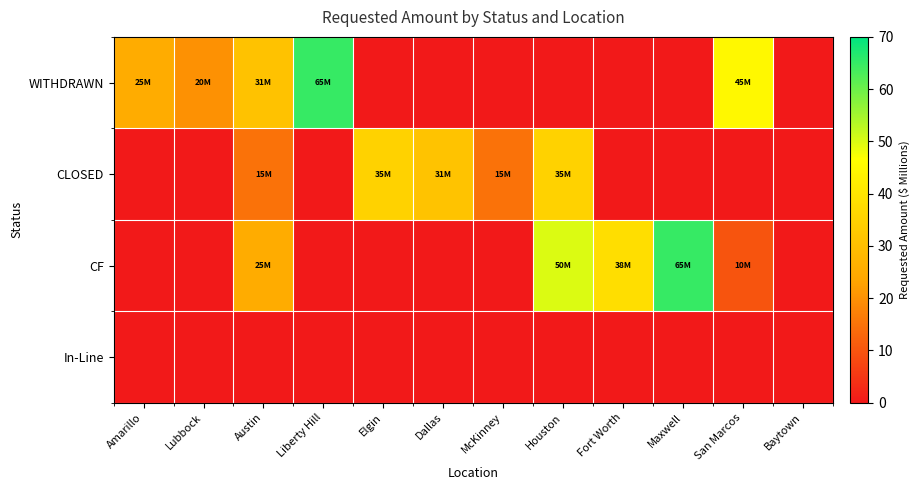

Which series has the widest spread of values?

WITHDRAWN